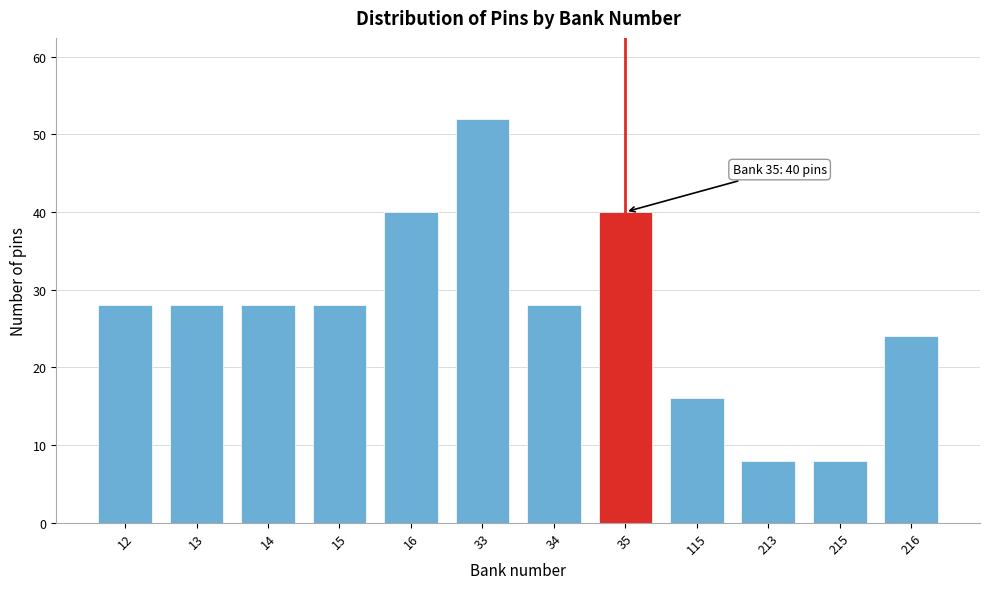

Reading left to right, transcribe all the data shown in this chart.

28	28	28	28	40	52	28	40	16	8	8	24